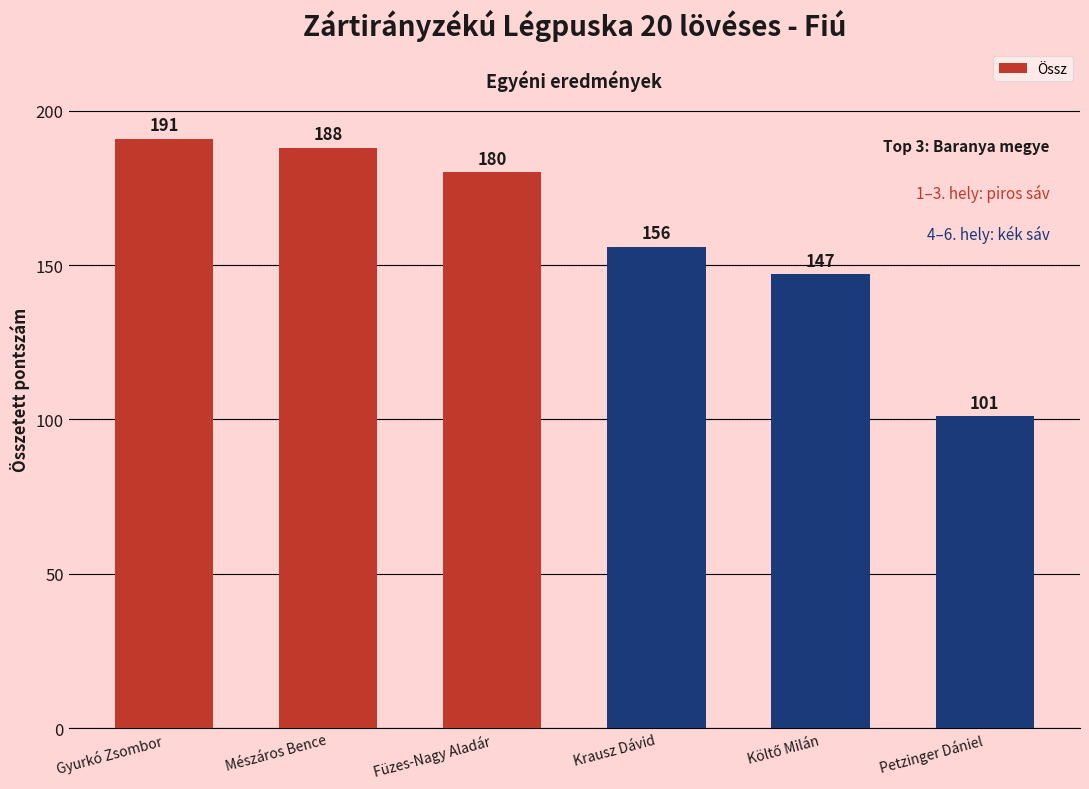

Reading right to left, what are all the values shown in this chart?

101	147	156	180	188	191